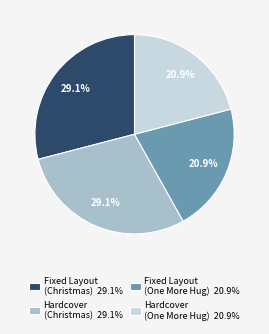

To the nearest percent, what is the average slice percentage?

25%